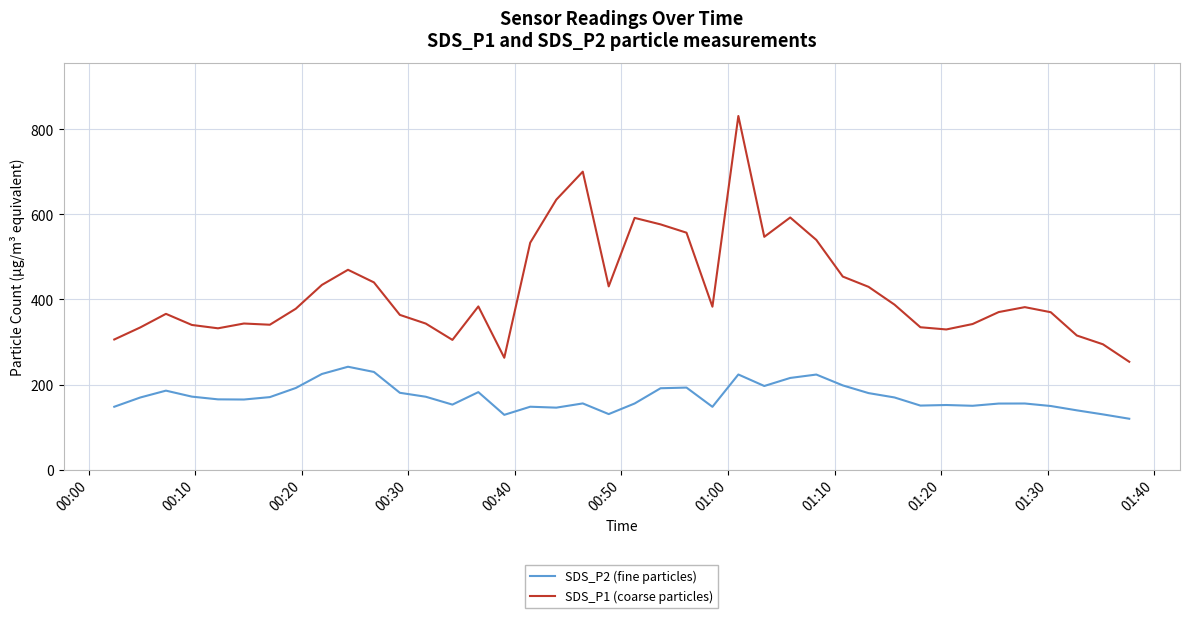

What is the difference between the maximum and minimum values in the SDS_P1 (coarse particles) series?

578.3